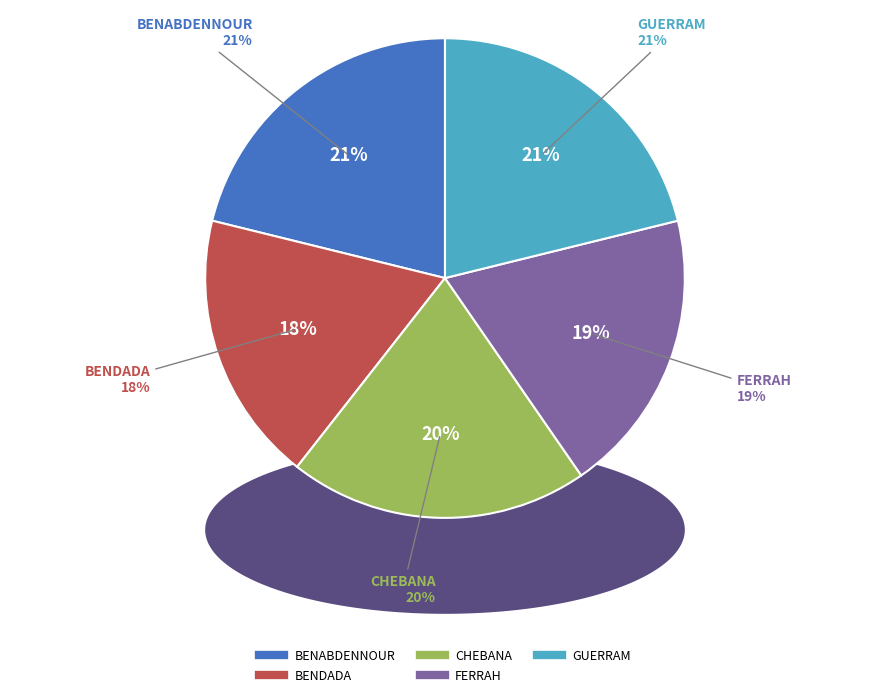

To the nearest percent, what is the difference between the GUERRAM and FERRAH slice percentages?

2%